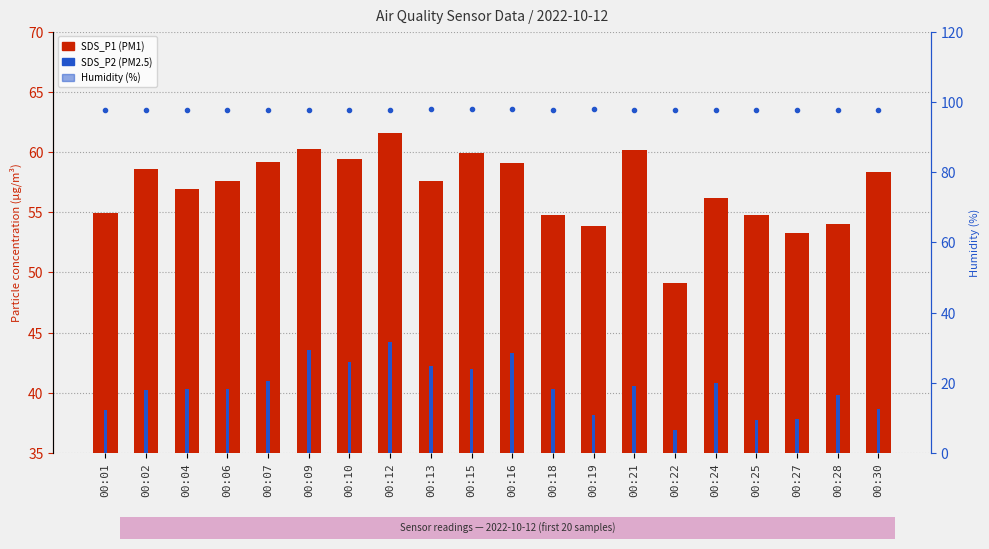

Are the bars horizontal?

No